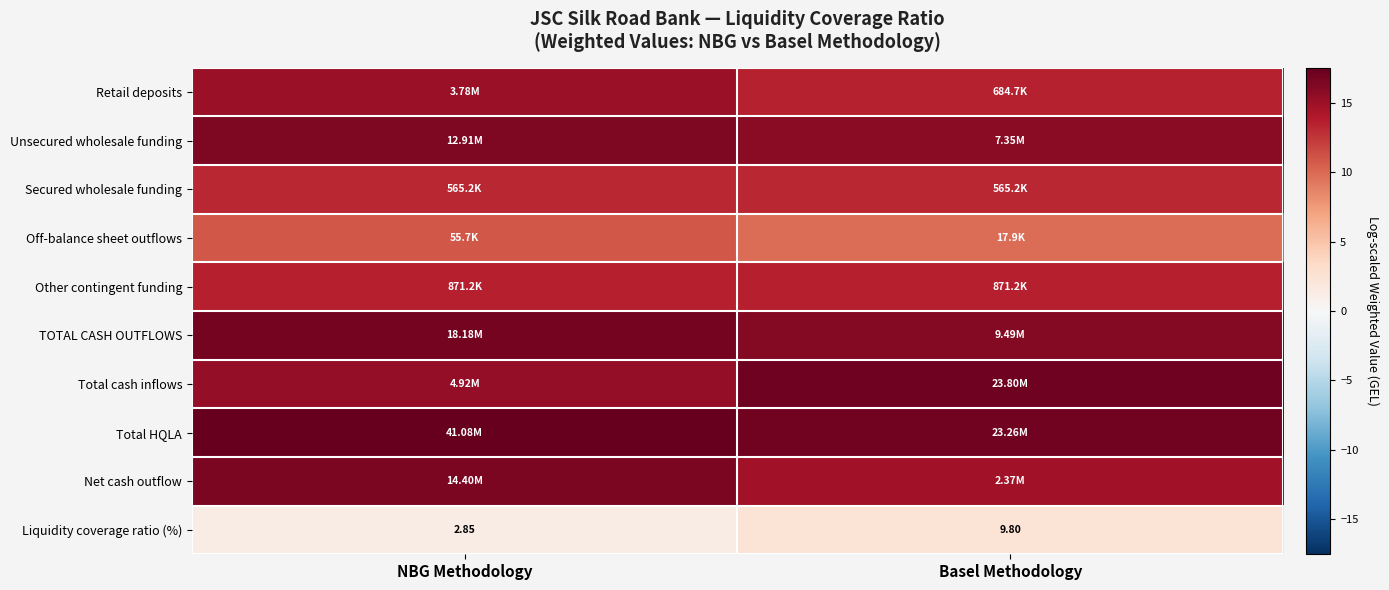

Which has a higher value, Basel Methodology or NBG Methodology?

NBG Methodology